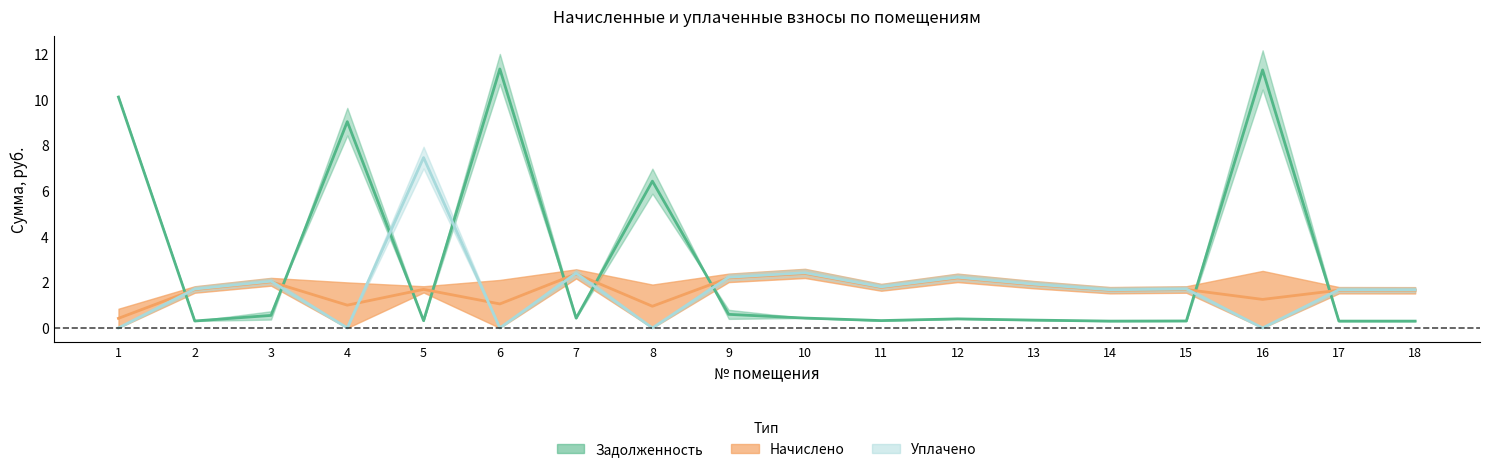

Which category has the highest value in the задолженность (col_1) series?

6